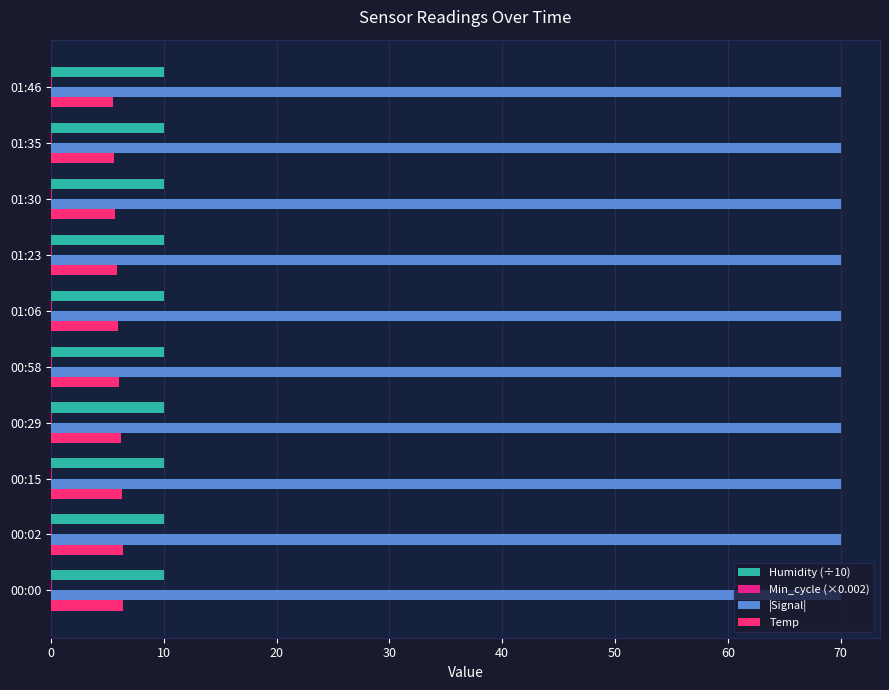

Count the number of data series in this chart.

4